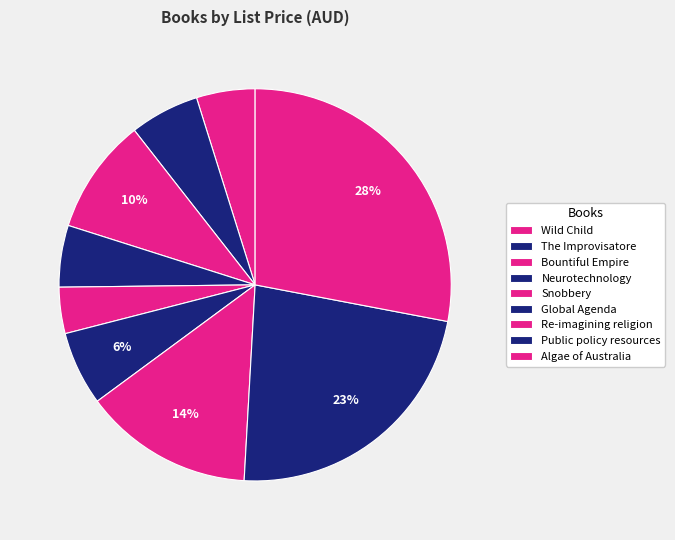

To the nearest percent, what percentage of the pie is Snobbery?

4%